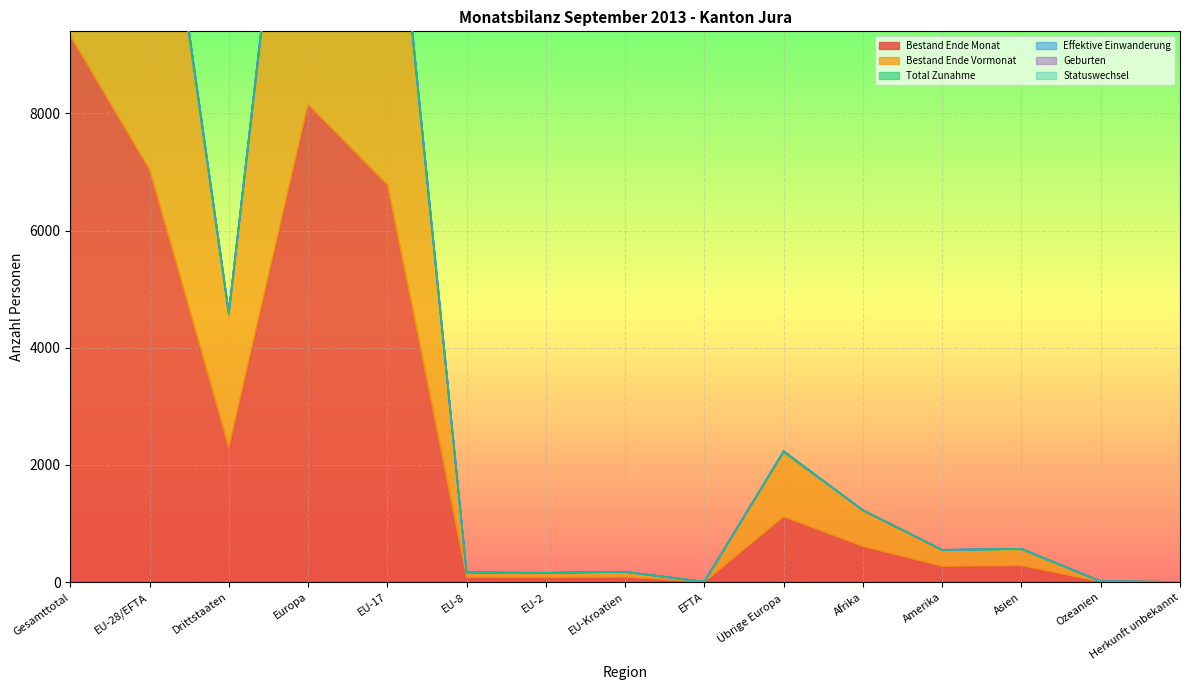

At how many categories does at least one series exceed 15425?

2